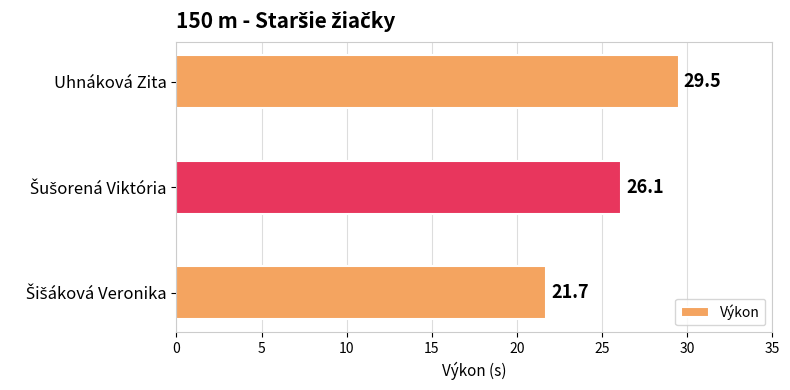

What is the smallest value displayed?

21.7